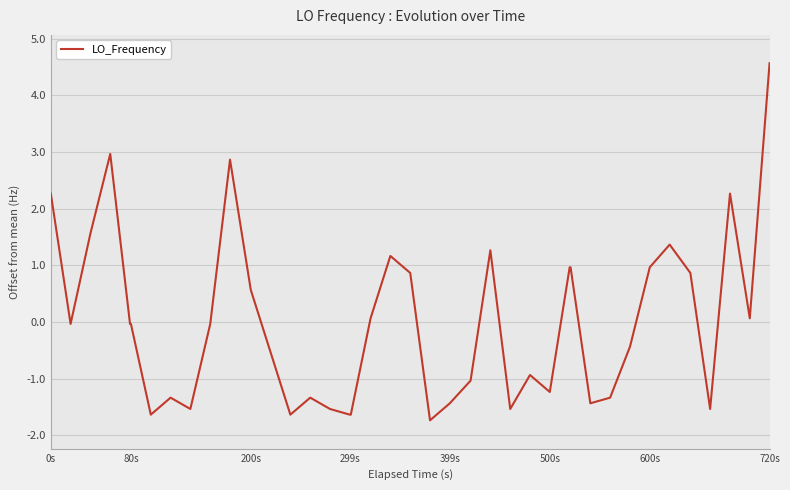

True or false: the data has more than 0 interior local peaks.

True